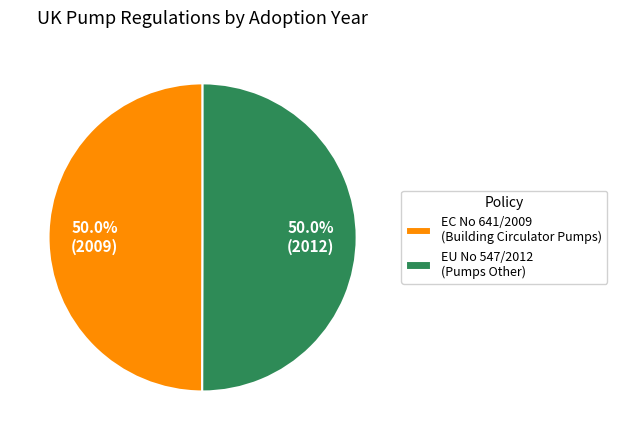

Approximately how many times larger is the value at EU No 547/2012 (Pumps Other) compared to EC No 641/2009 (Building Circulator Pumps)?

1.0